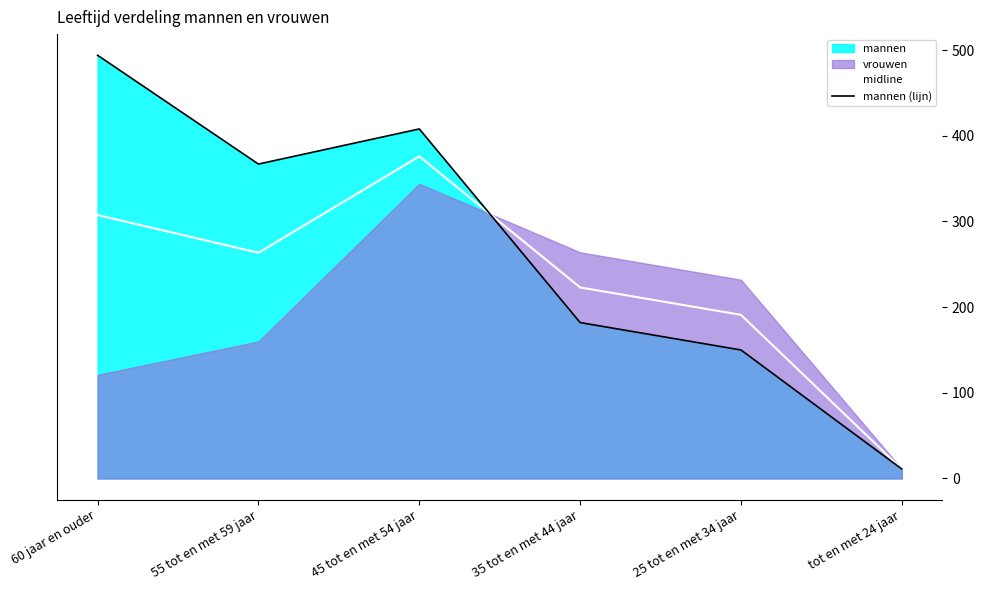

How many data points does each series have?

6